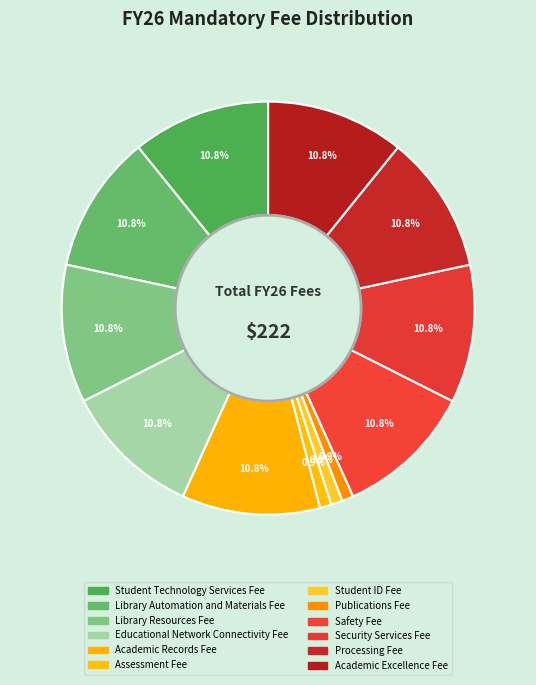

How many slices are in this pie chart?

12